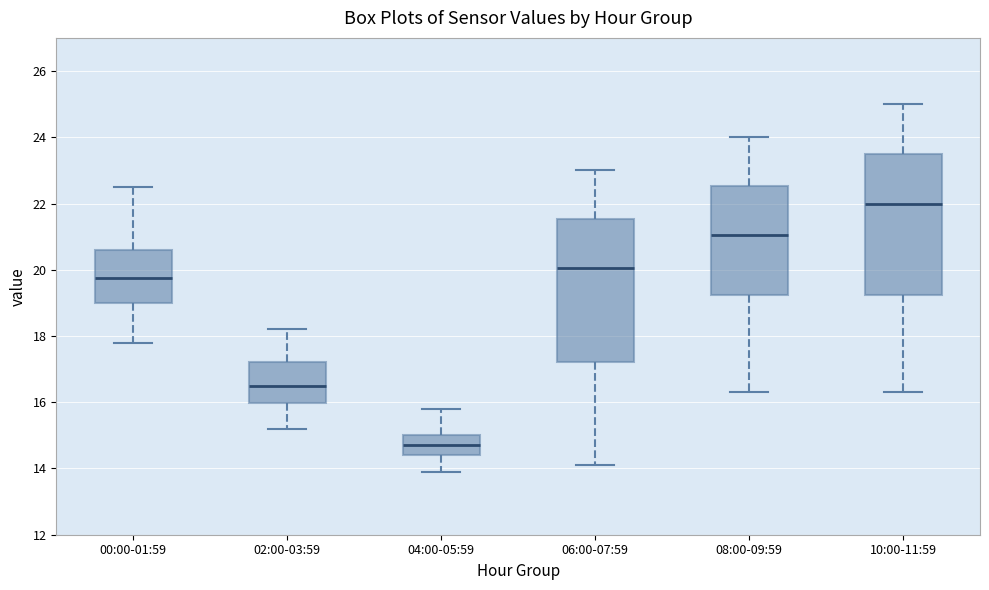

Reading left to right, transcribe this box plot: for each box, give where its median line is, the range the box spans, and where its two whiskers end, as read against the y-axis. The values are not printed on the chart, so give them approximately, as read against the axis.

00:00-01:59: median 19.8, box 19.0 to 20.6, whiskers 17.8 to 22.6
02:00-03:59: median 16.6, box 16.0 to 17.2, whiskers 15.2 to 18.2
04:00-05:59: median 14.8, box 14.4 to 15.0, whiskers 14.0 to 15.8
06:00-07:59: median 20.0, box 17.2 to 21.6, whiskers 14.2 to 23.0
08:00-09:59: median 21.0, box 19.2 to 22.6, whiskers 16.4 to 24.0
10:00-11:59: median 22.0, box 19.2 to 23.6, whiskers 16.4 to 25.0